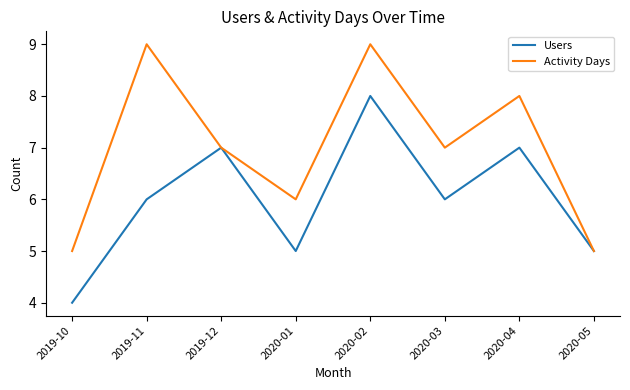

Is it true that Users equals 4 at 2020-04?

False